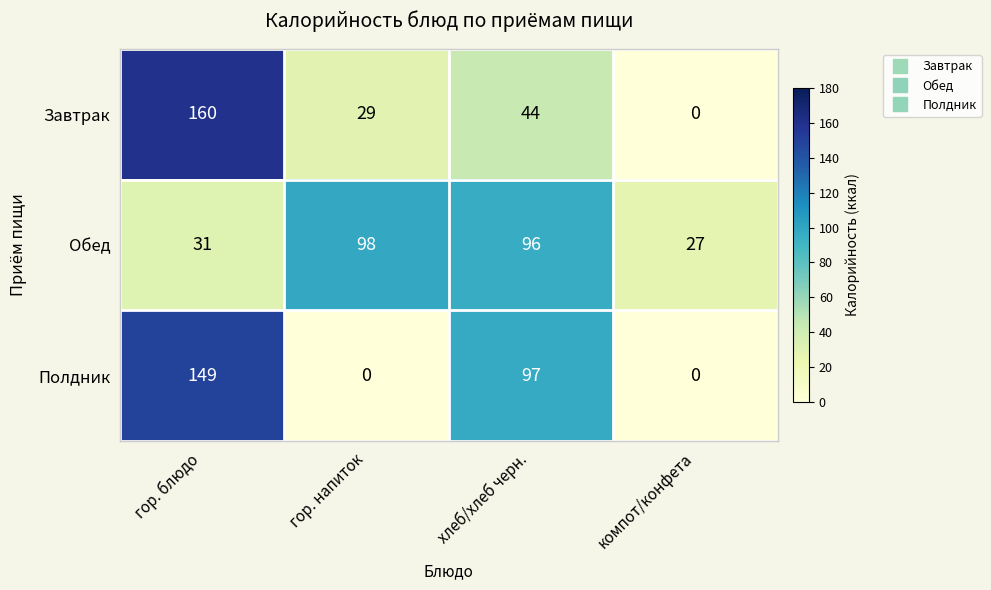

Is it true that Обед equals 65 at гор. напиток?

False